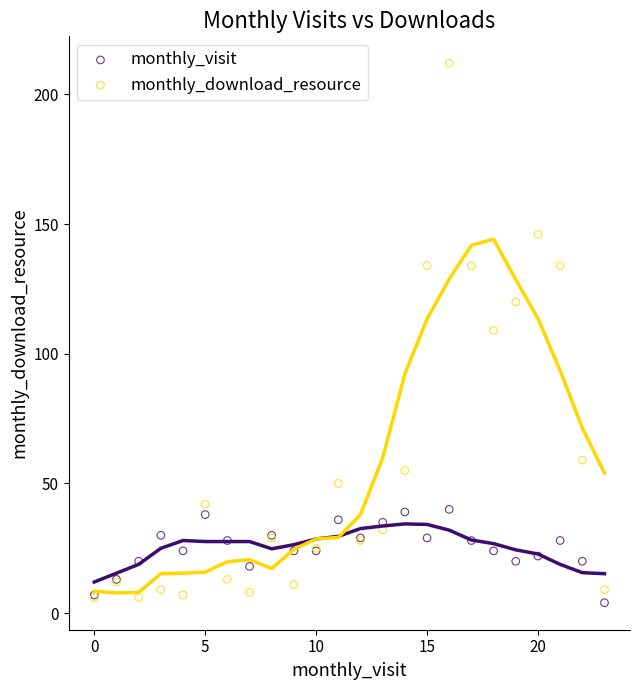

What are all the series names shown in the legend?

monthly_visit, monthly_download_resource